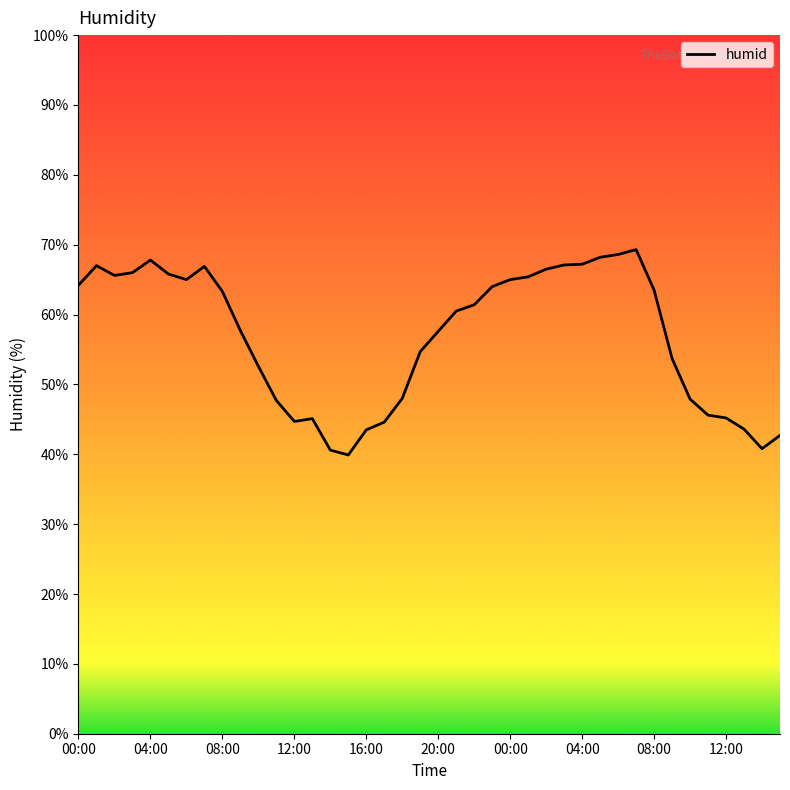

What is the smallest value displayed?

39.9